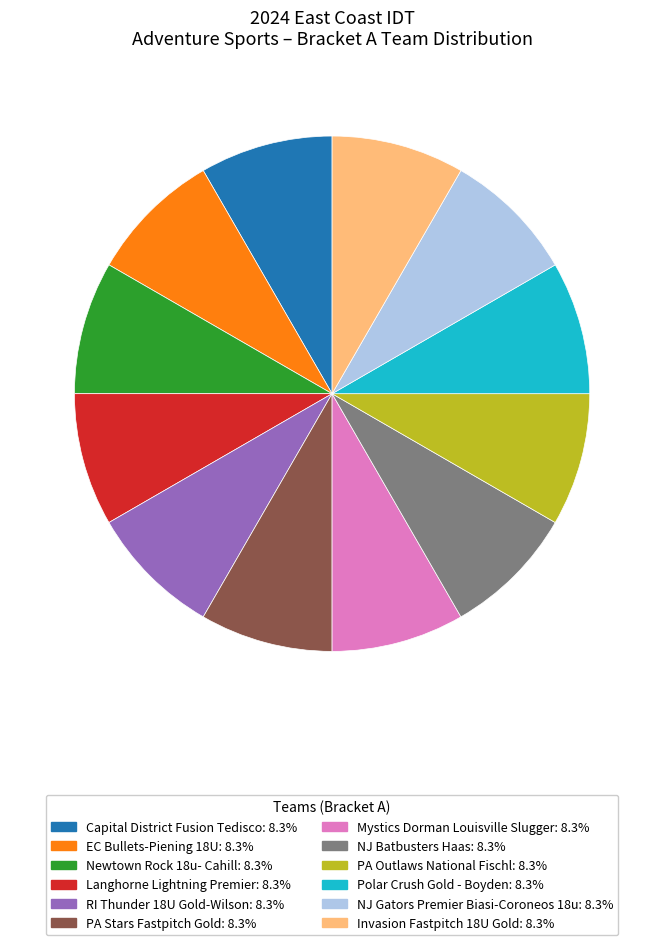

Is there a majority slice in this chart?

No